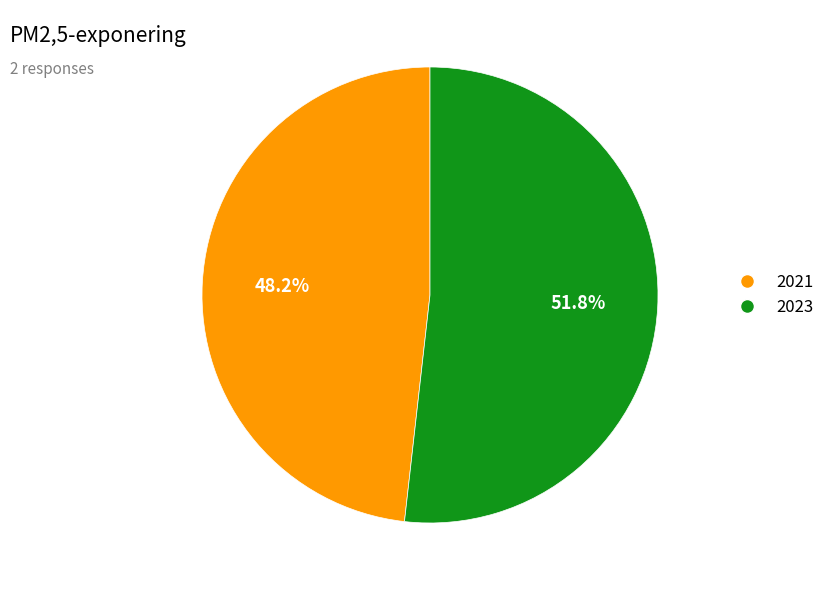

How many segments does this pie chart have?

2